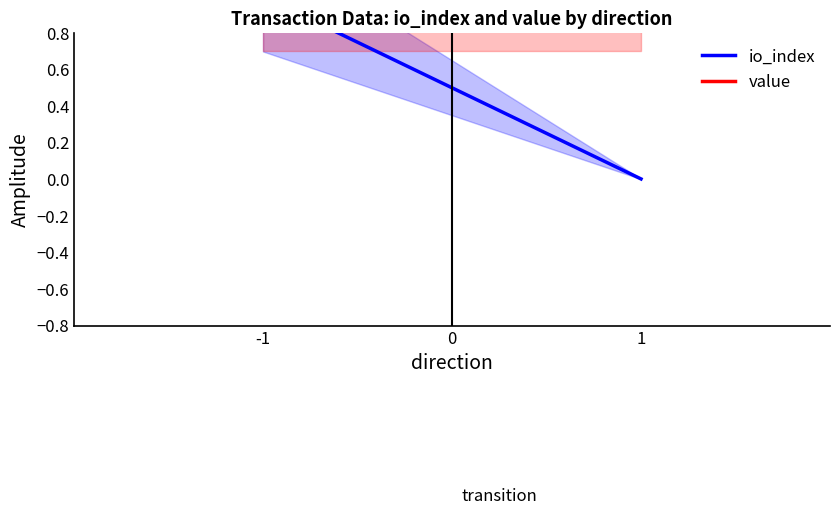

What is the highest value of the value series?

1.0